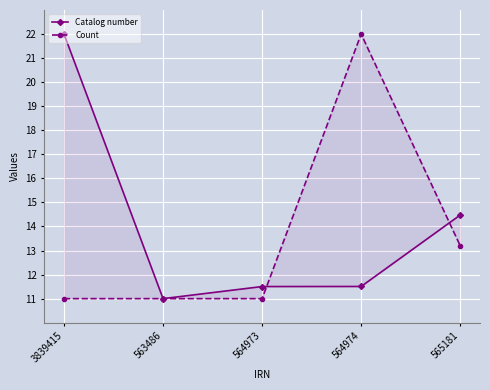

What are all the series names shown in the legend?

Catalog number, Count